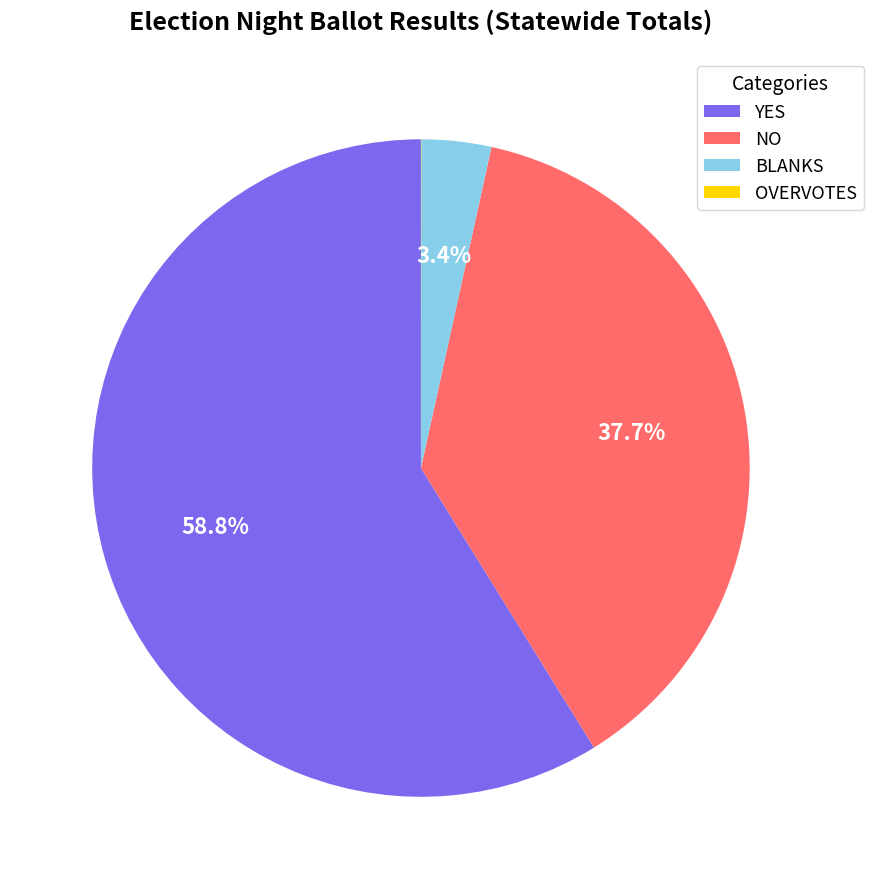

What is the largest slice in the pie chart?

YES